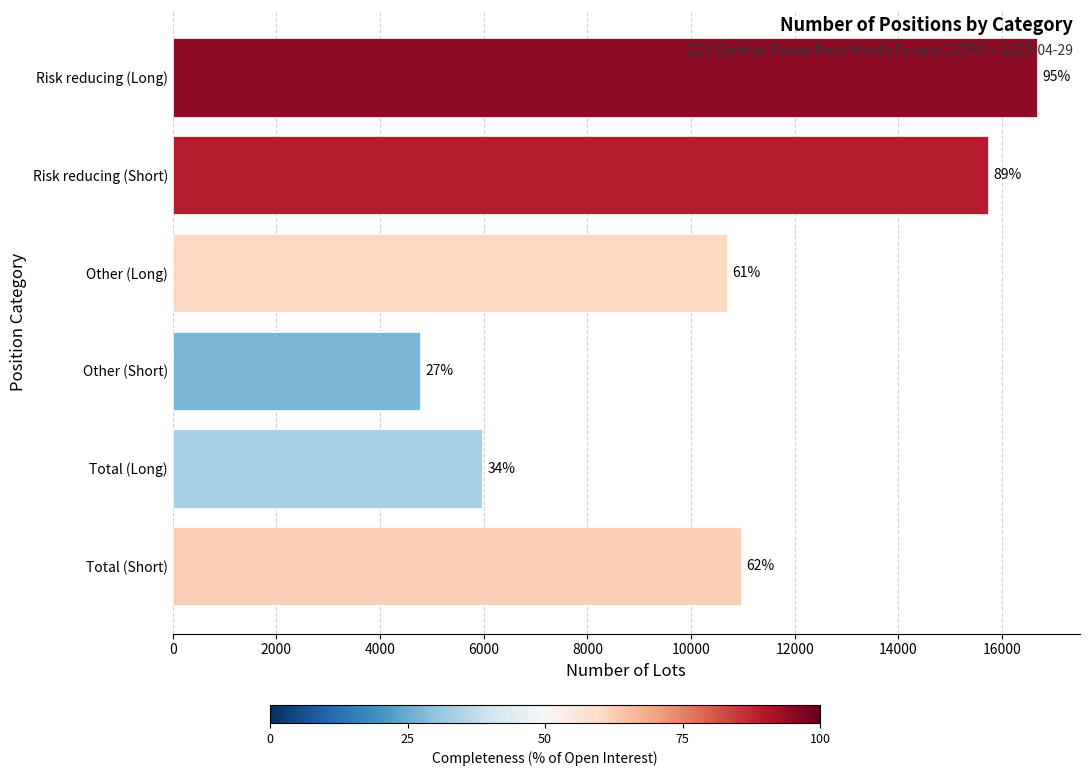

How many bars are there in total?

6